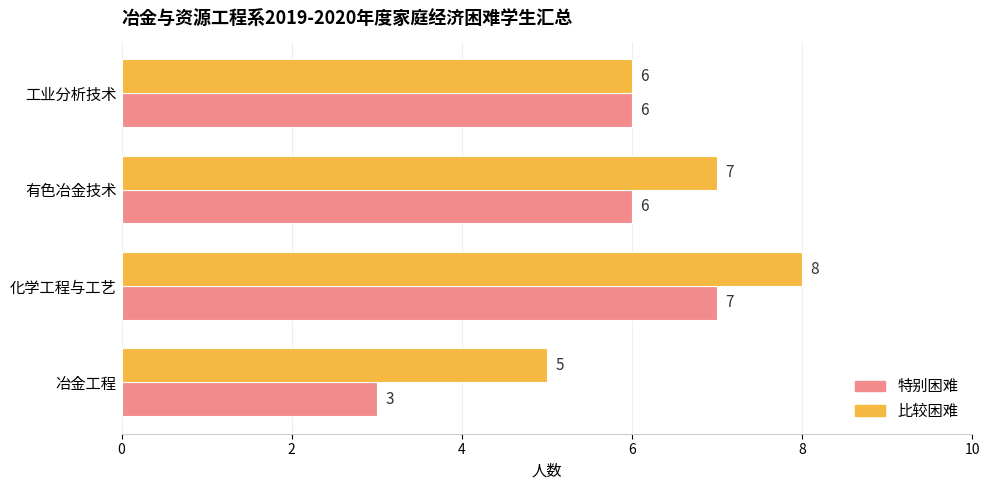

What is the total value across all series at 有色冶金技术?

13